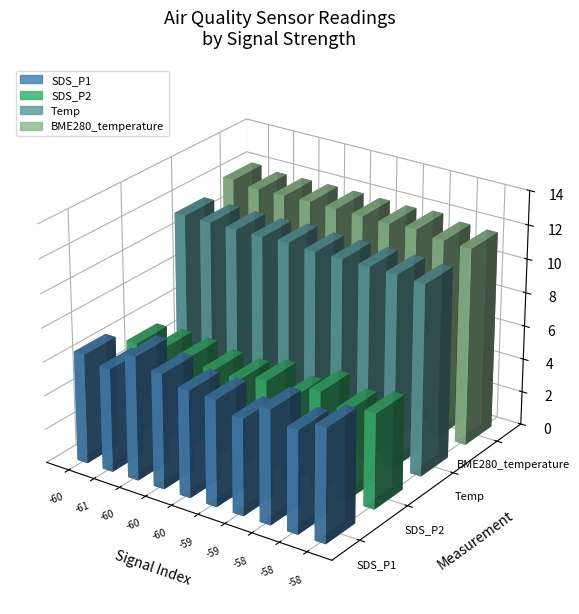

The Temp series shows 7.2 at 6. True or false?

False